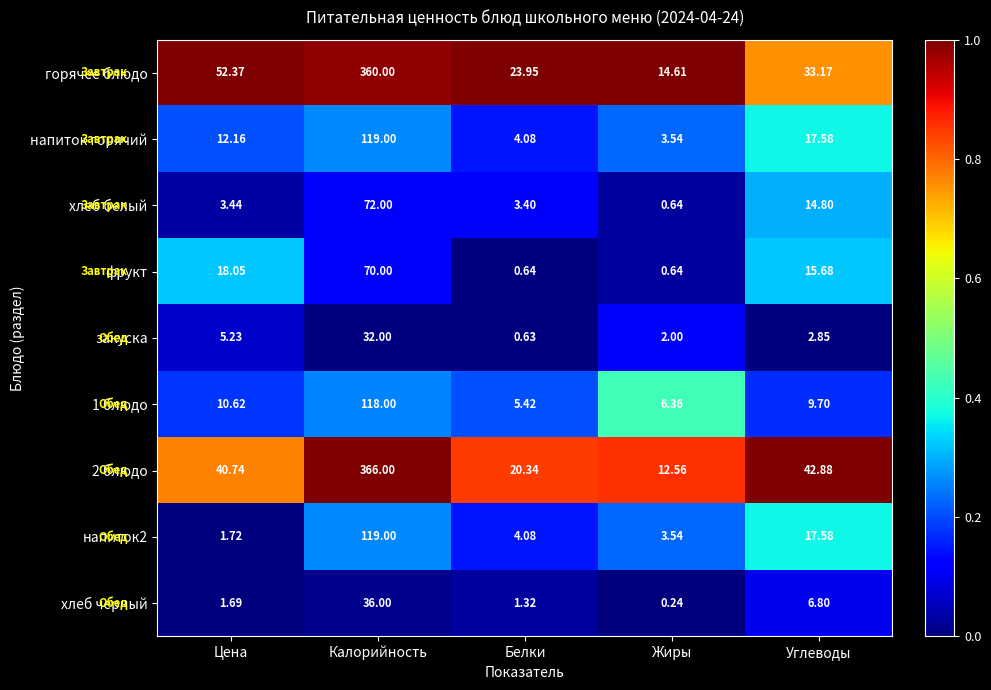

What is the spread (max minus min) of values at Цена?

50.7